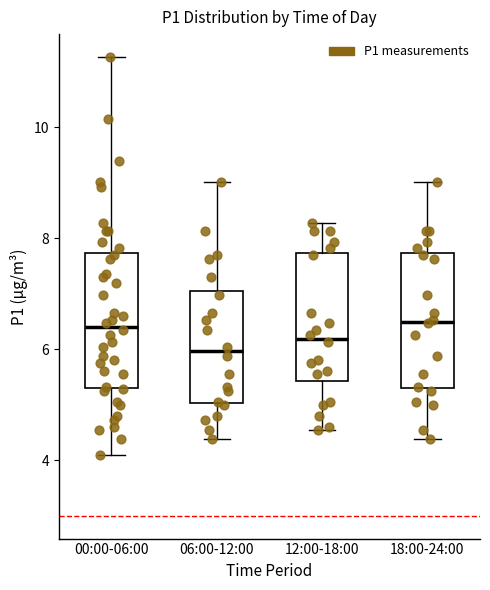

Which box's median line is the lowest?

06:00-12:00